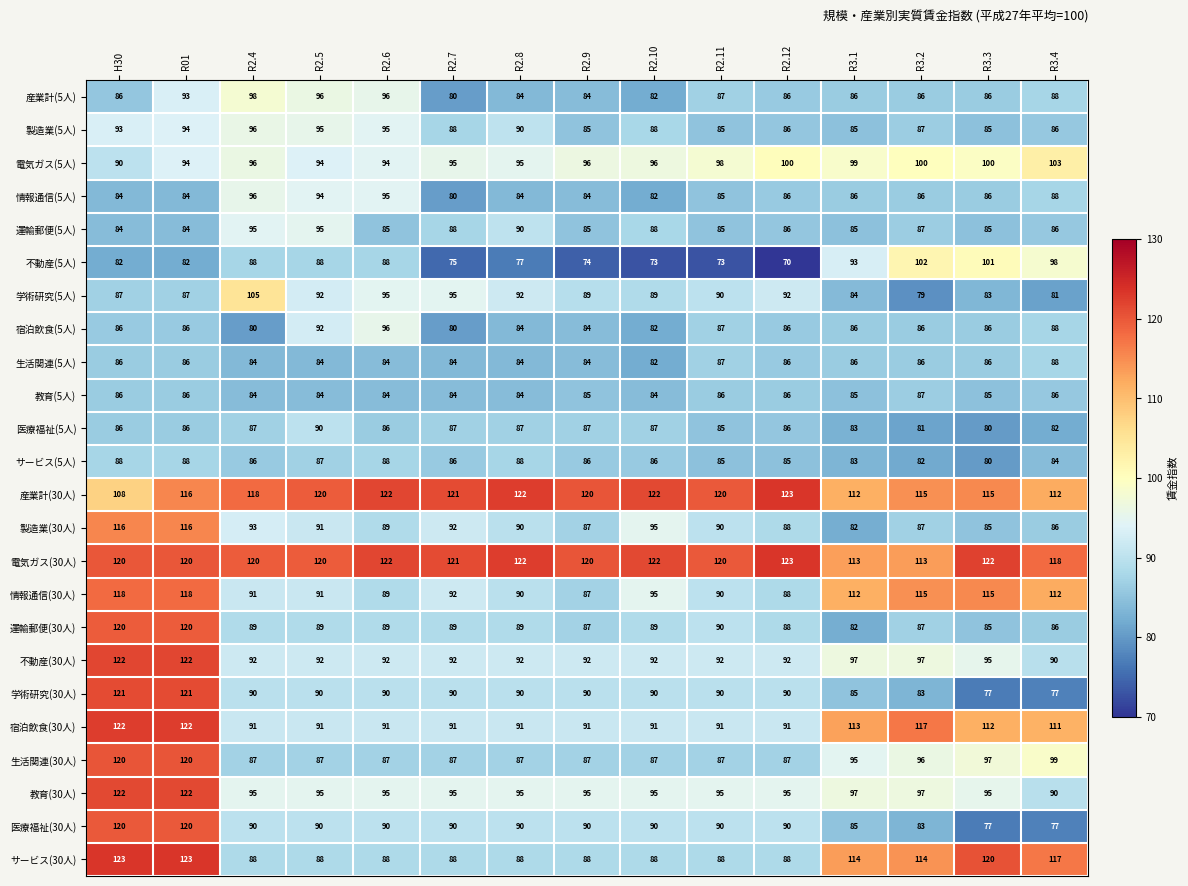

What is the sum of the 教育(30人) values at R3.3 and R2.5?

190